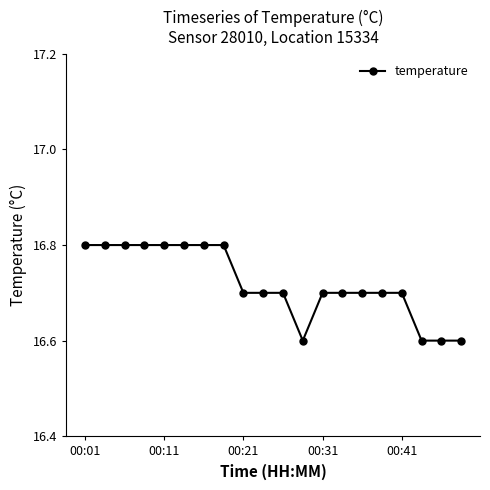

What is the average value?

16.7